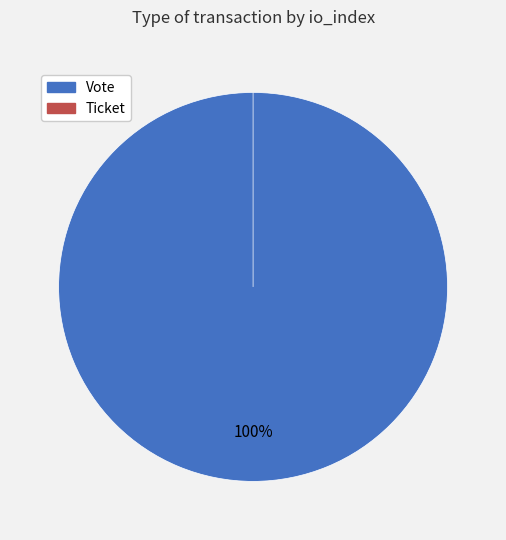

True or false: Ticket accounts for 0% of the total.

True